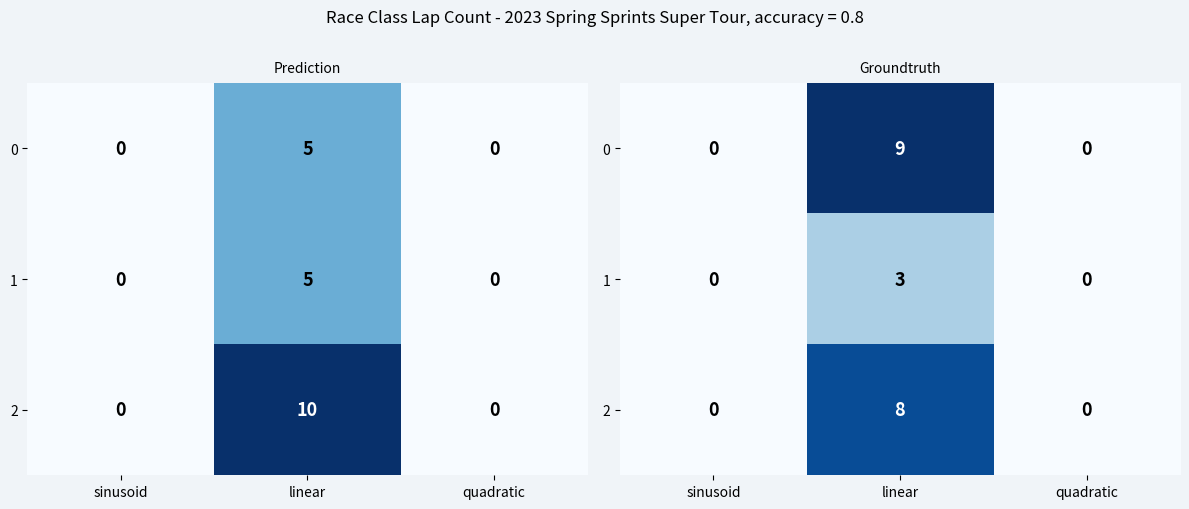

True or false: 1 has a value of 0 at sinusoid.

True